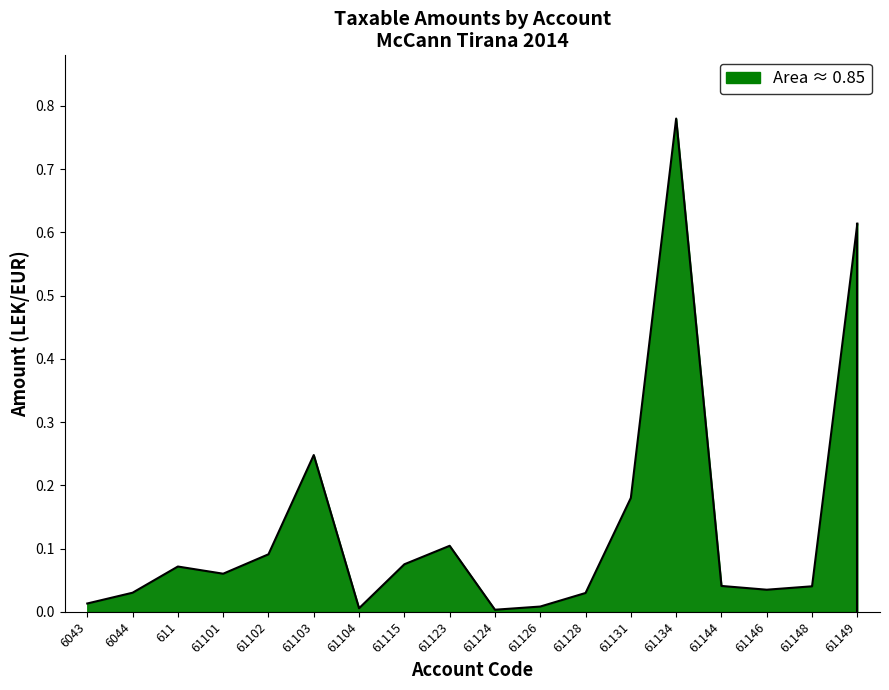

List the labels in order of value, largest first.

61134, 61149, 61103, 61131, 61123, 61102, 61115, 611, 61101, 61144, 61148, 61146, 6044, 61128, 6043, 61126, 61104, 61124